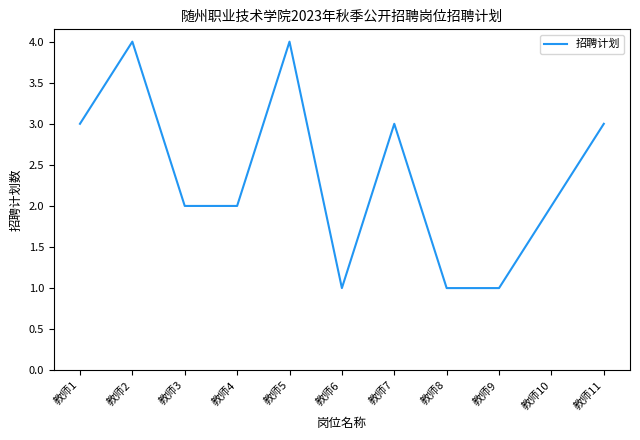

Count the values in the range 1 to 3.

9